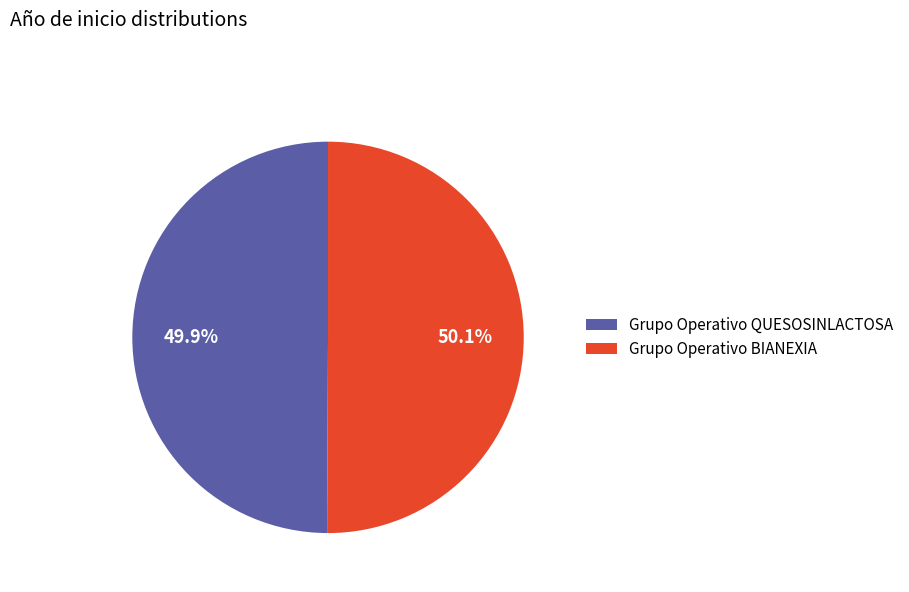

Approximately how many times larger is the value at Grupo Operativo QUESOSINLACTOSA compared to Grupo Operativo BIANEXIA?

1.0